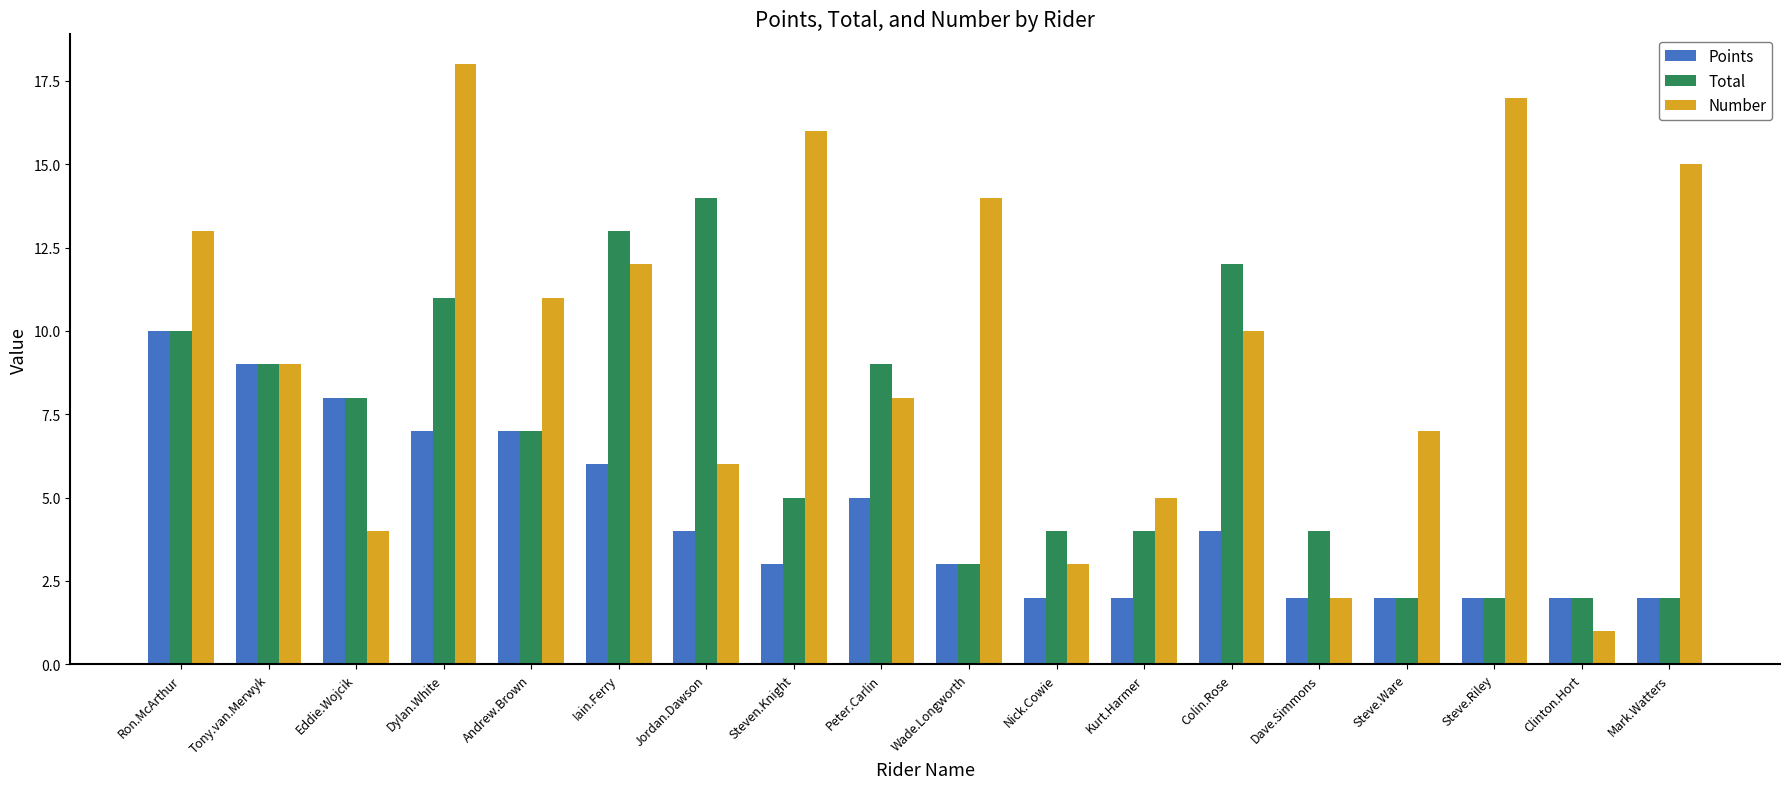

Which series has the widest spread of values?

Number